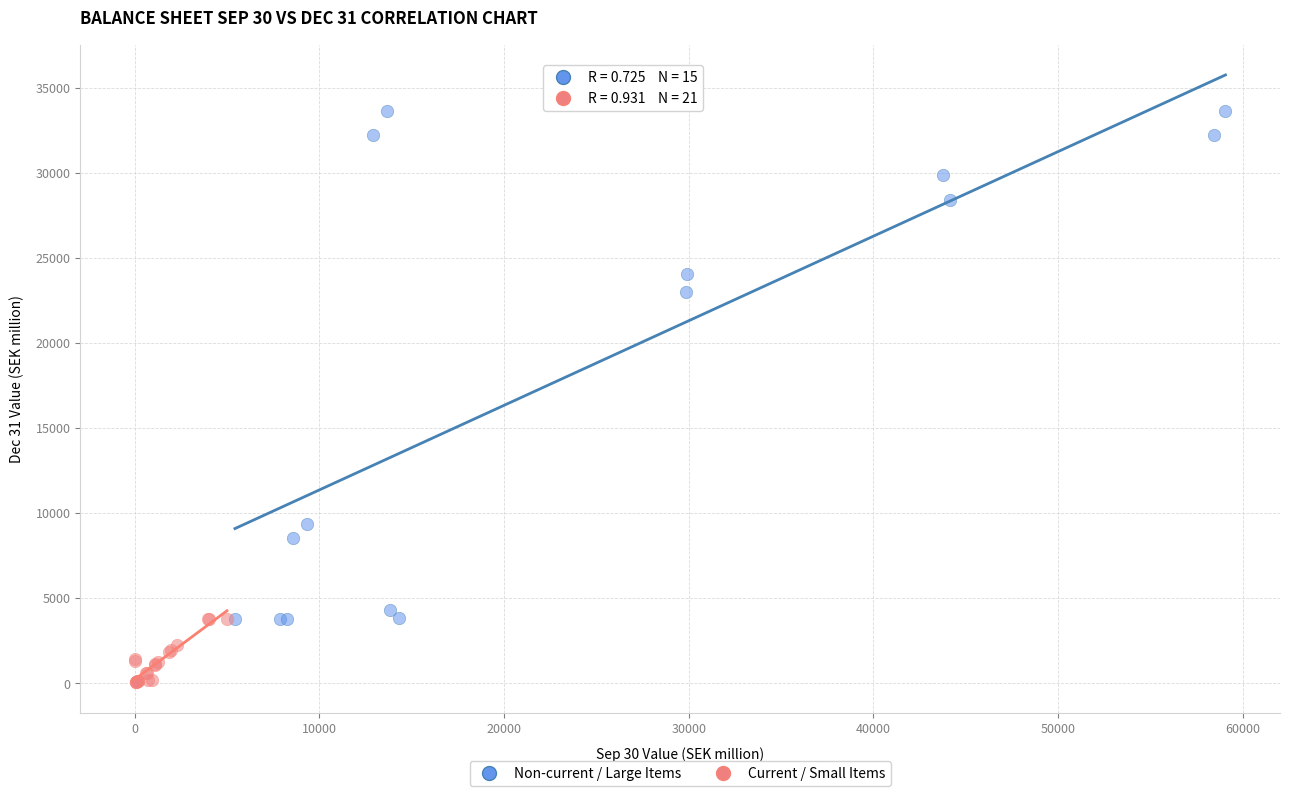

Which series contains the lowest Y value?

Current / Small Items